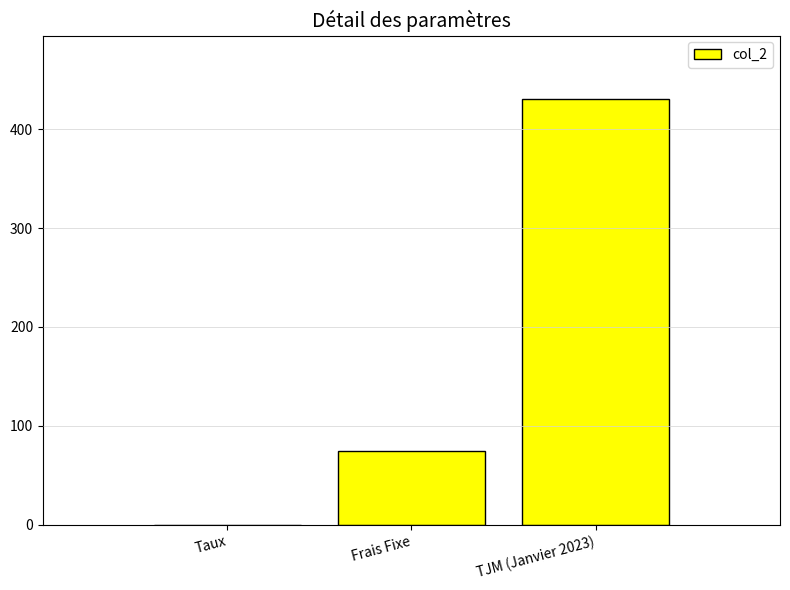

What is the greatest value displayed?

430.0